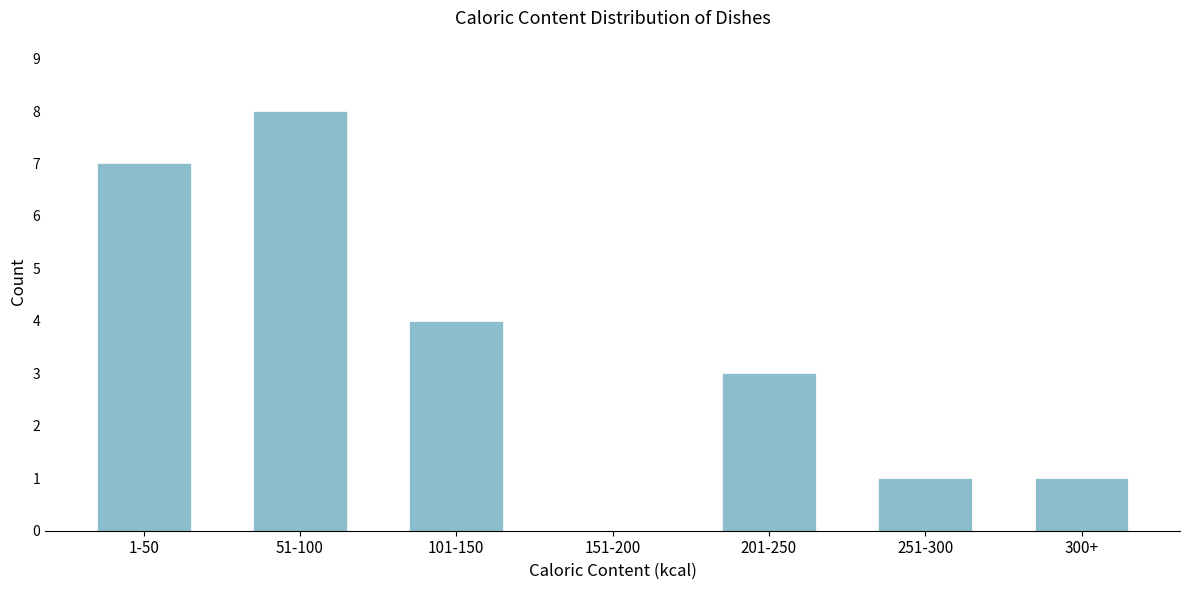

Reading left to right, what are all the values shown in this chart?

1-50=7	51-100=8	101-150=4	151-200=0	201-250=3	251-300=1	300+=1